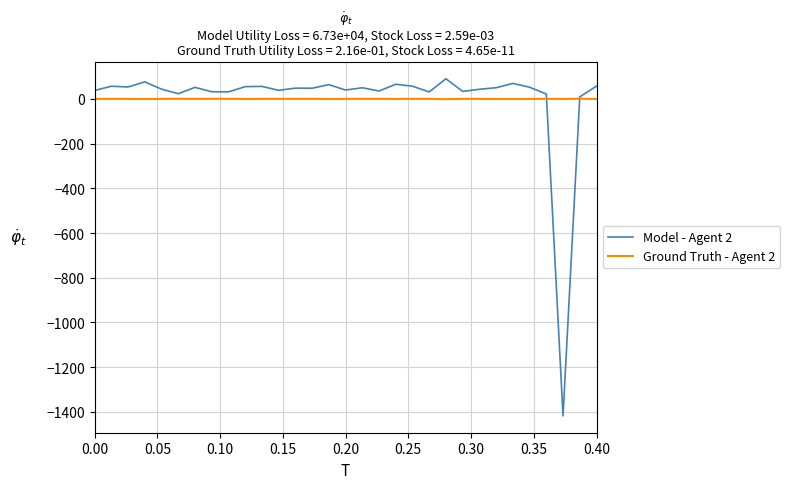

Which series has the largest range (max minus min)?

Model - Agent 2